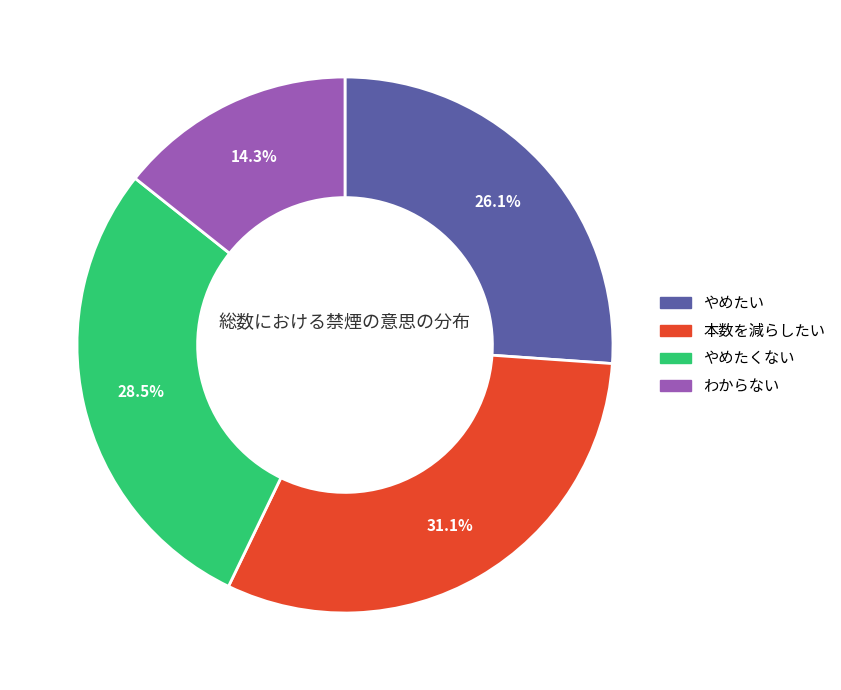

Approximately how many times larger is the value at やめたくない compared to わからない?

2.0